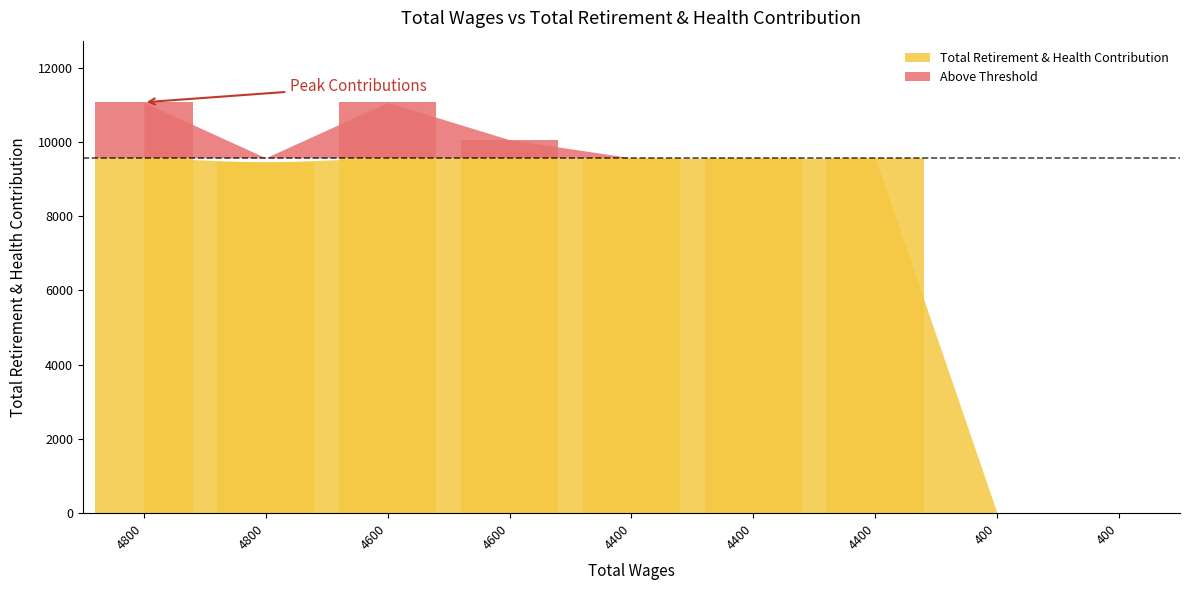

What is the difference between the second highest and second lowest values?

11070